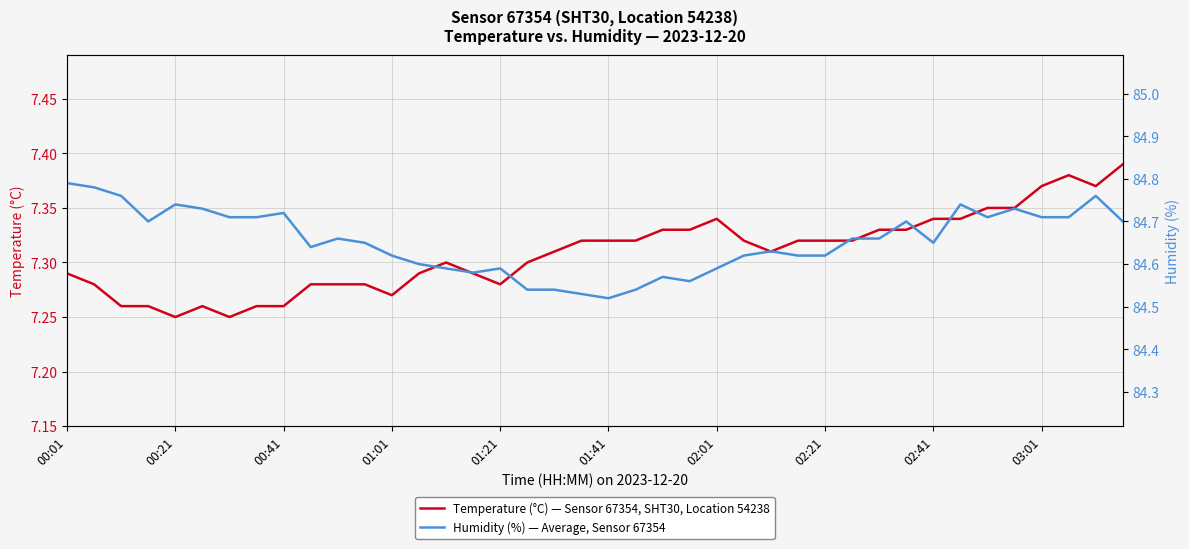

The Temperature (°C) — Sensor 67354, SHT30, Location 54238 series shows 4.8 at 00:41. True or false?

False